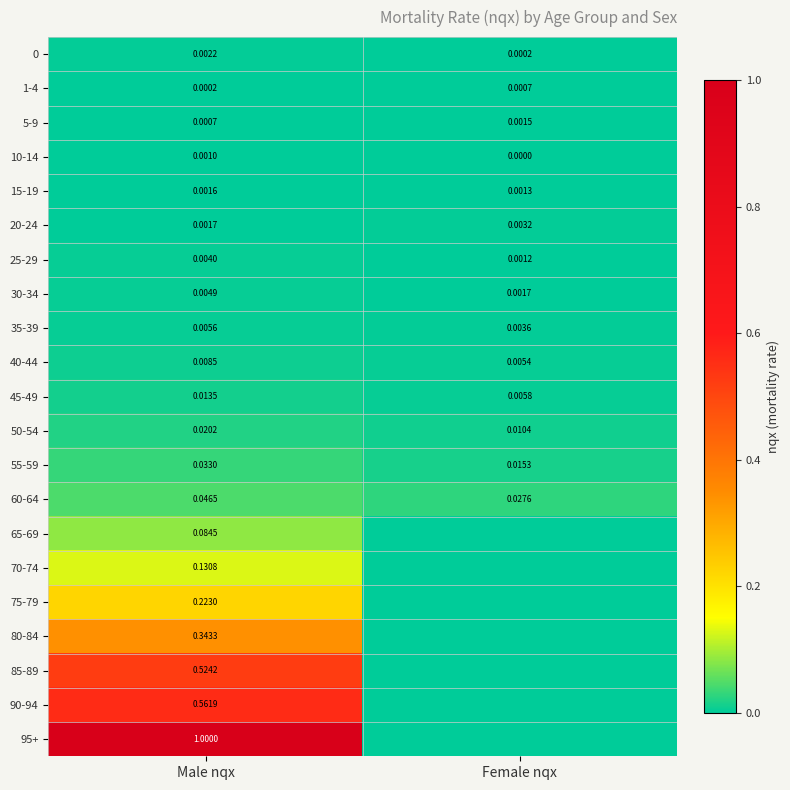

At which label does 45-49 reach its minimum?

Female nqx